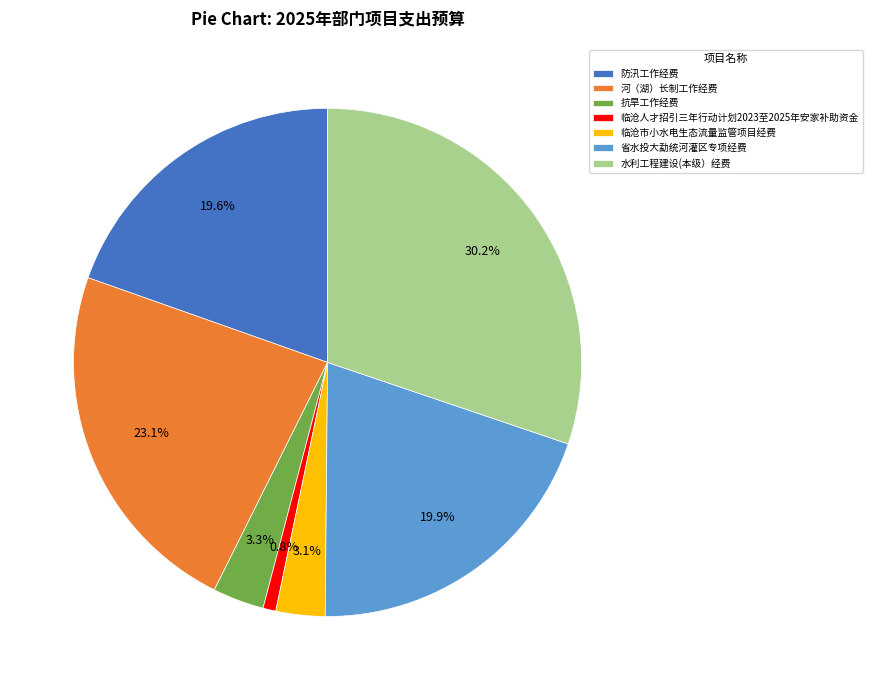

Does 水利工程建设(本级）经费 account for over 50% of the chart?

No